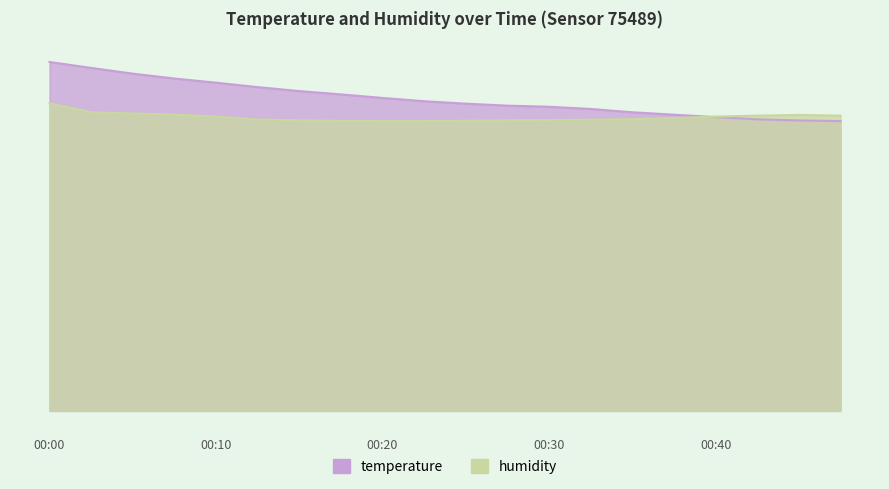

True or false: humidity and temperature intersect in this chart.

True